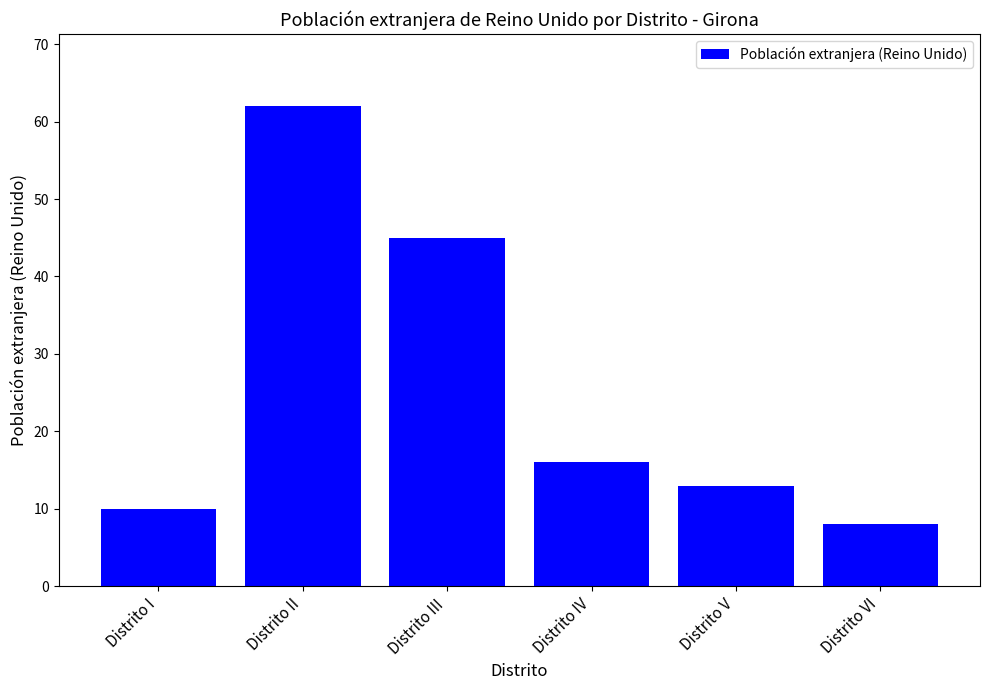

What is the difference between the maximum and minimum values?

54